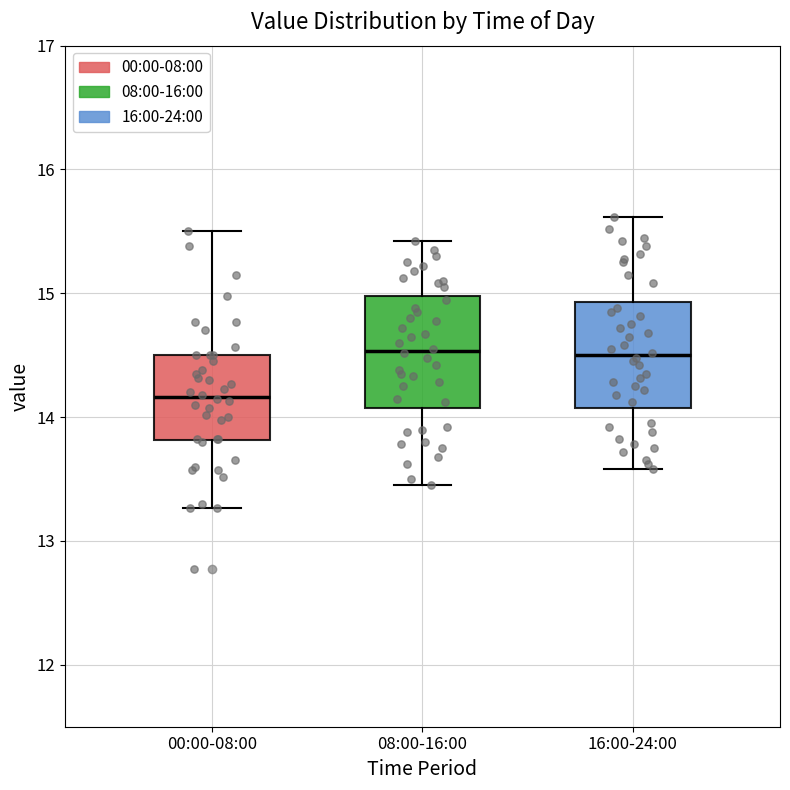

Reading left to right, transcribe this box plot: for each box, give where its median line is, the range the box spans, and where its two whiskers end, as read against the y-axis. The values are not printed on the chart, so give them approximately, as read against the axis.

00:00-08:00: median 14.2, box 13.8 to 14.5, whiskers 13.3 to 15.5
08:00-16:00: median 14.5, box 14.1 to 15.0, whiskers 13.5 to 15.4
16:00-24:00: median 14.5, box 14.1 to 14.9, whiskers 13.6 to 15.6